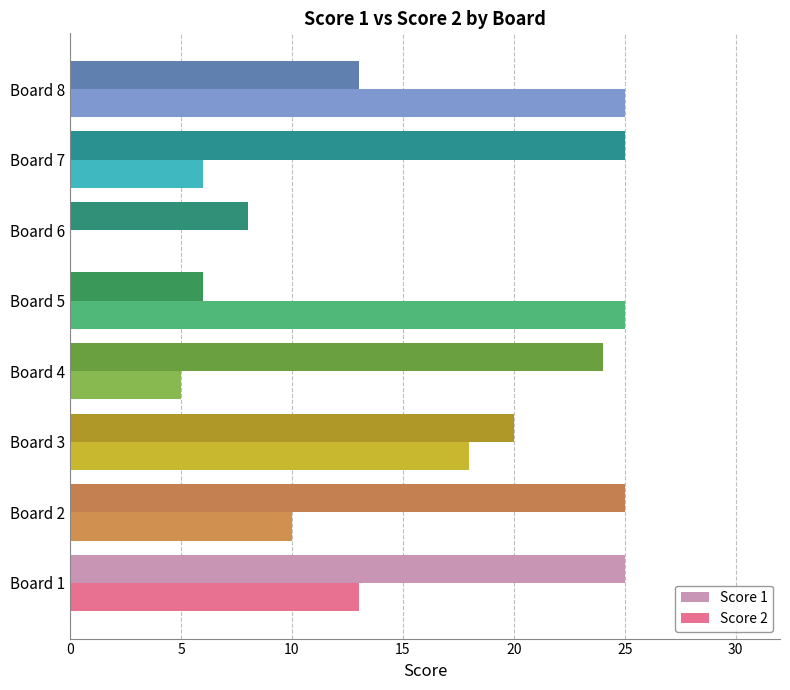

What is the maximum value shown in the chart?

25